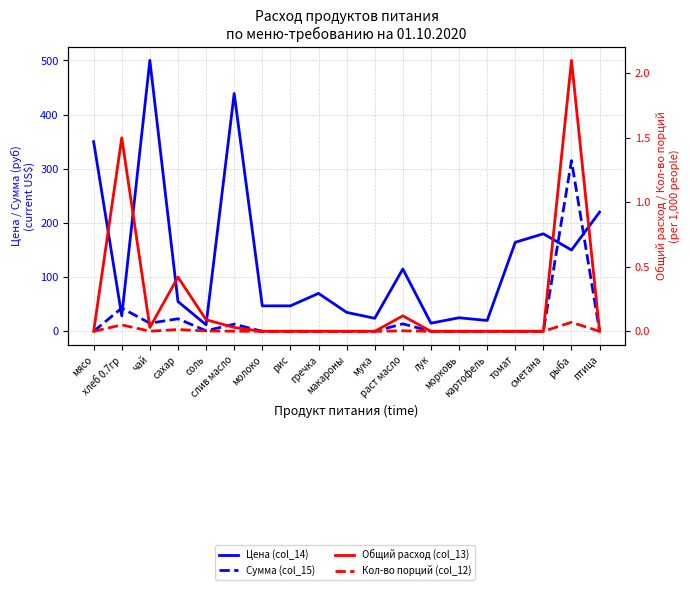

How many lines are shown in the chart?

4